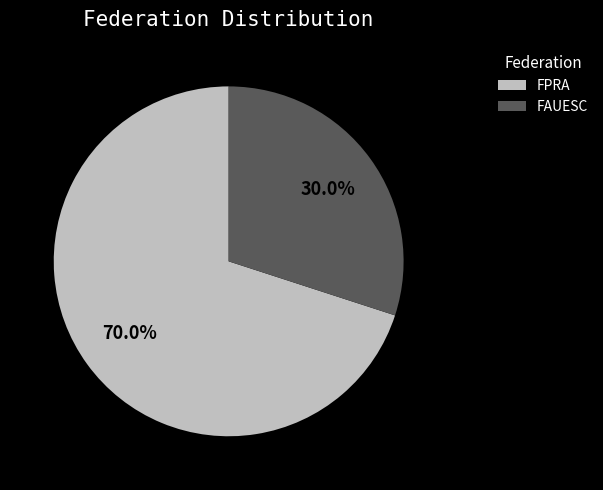

What portion of the pie excludes FAUESC?

70.0%